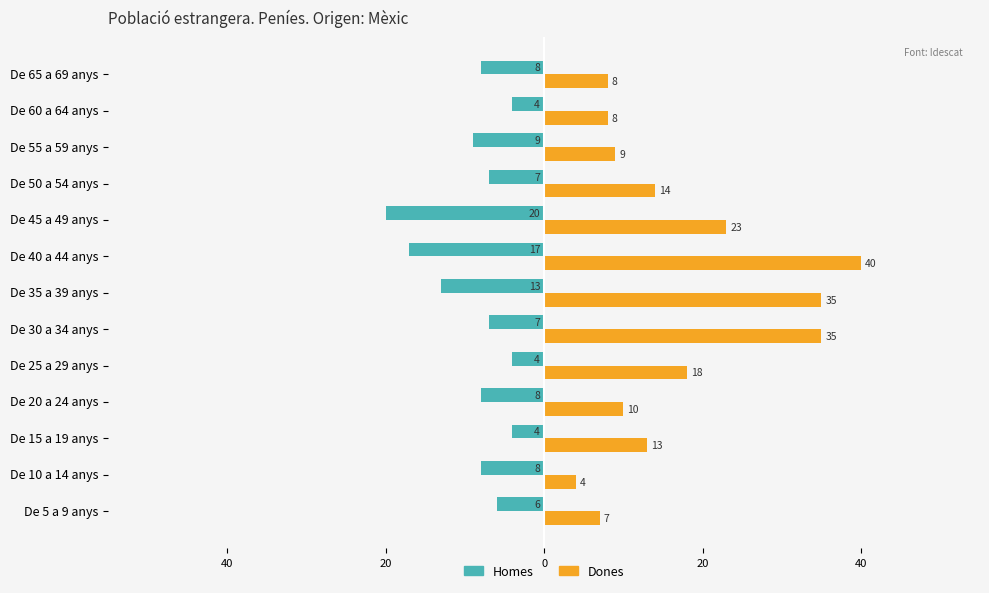

What is the difference between the maximum and second lowest values in the Dones series?

33